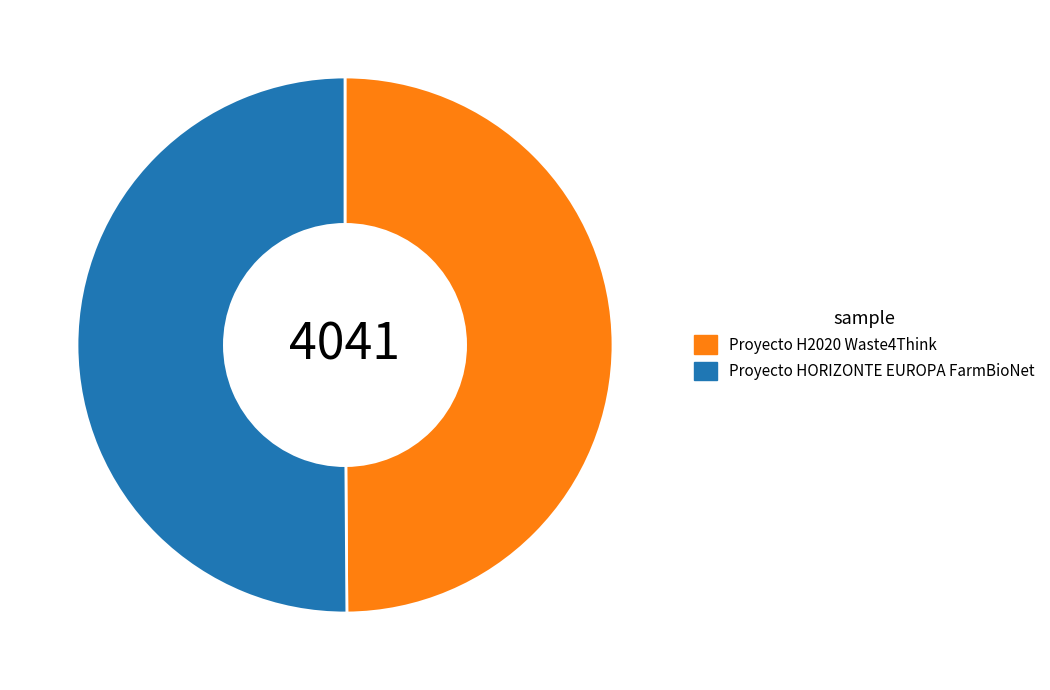

Do Proyecto H2020 Waste4Think and Proyecto HORIZONTE EUROPA FarmBioNet together represent more than half of the pie?

Yes